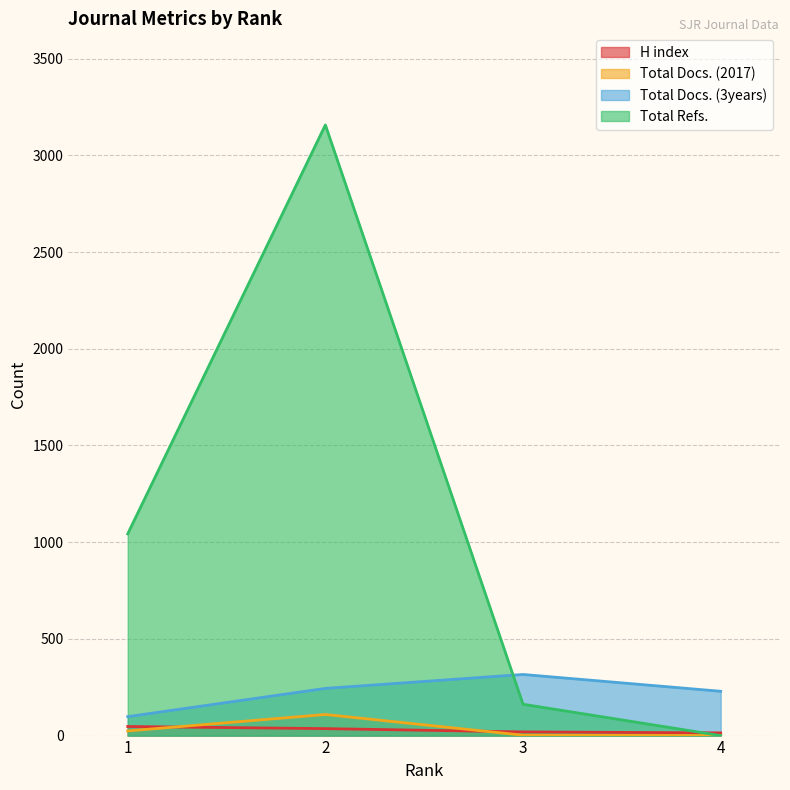

At which category is the sum across all series the highest?

2